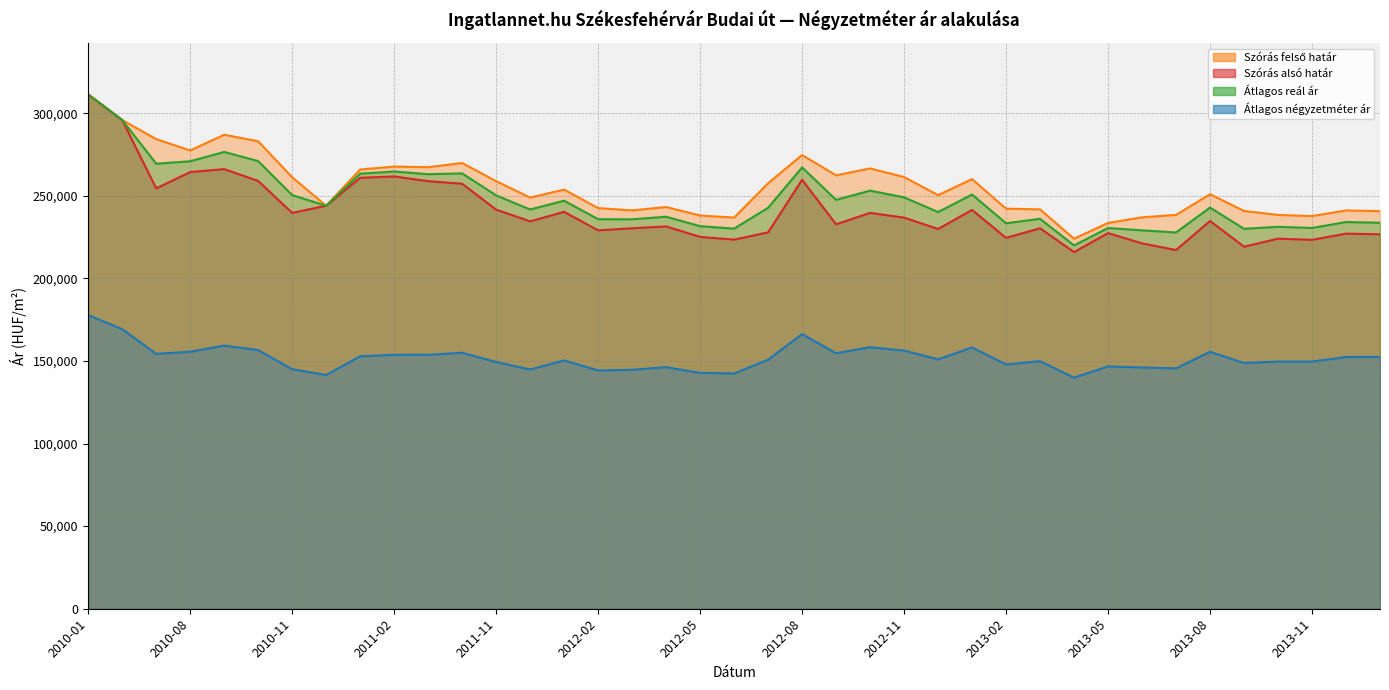

What are all the series names shown in the legend?

Szórás alsó határ, Szórás felső határ, Átlagos reál ár, Átlagos négyzetméter ár